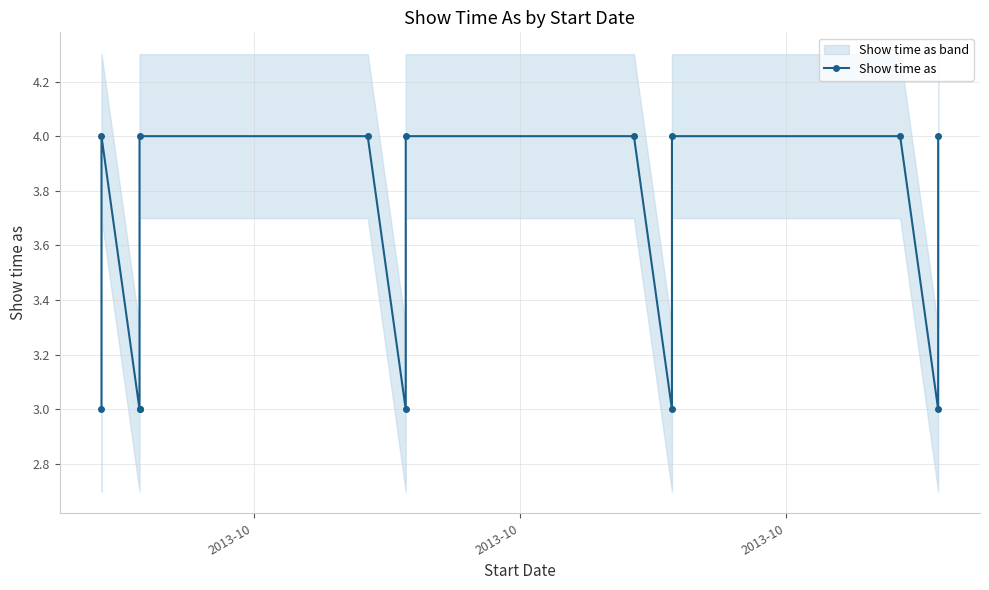

How many distinct data groups are displayed?

1